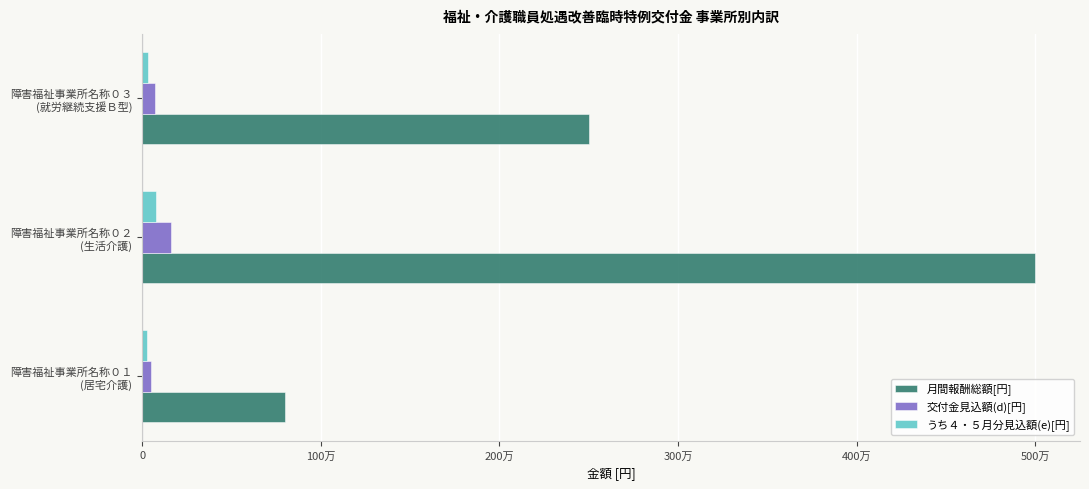

What is the lowest value of the 月間報酬総額[円] series?

800000